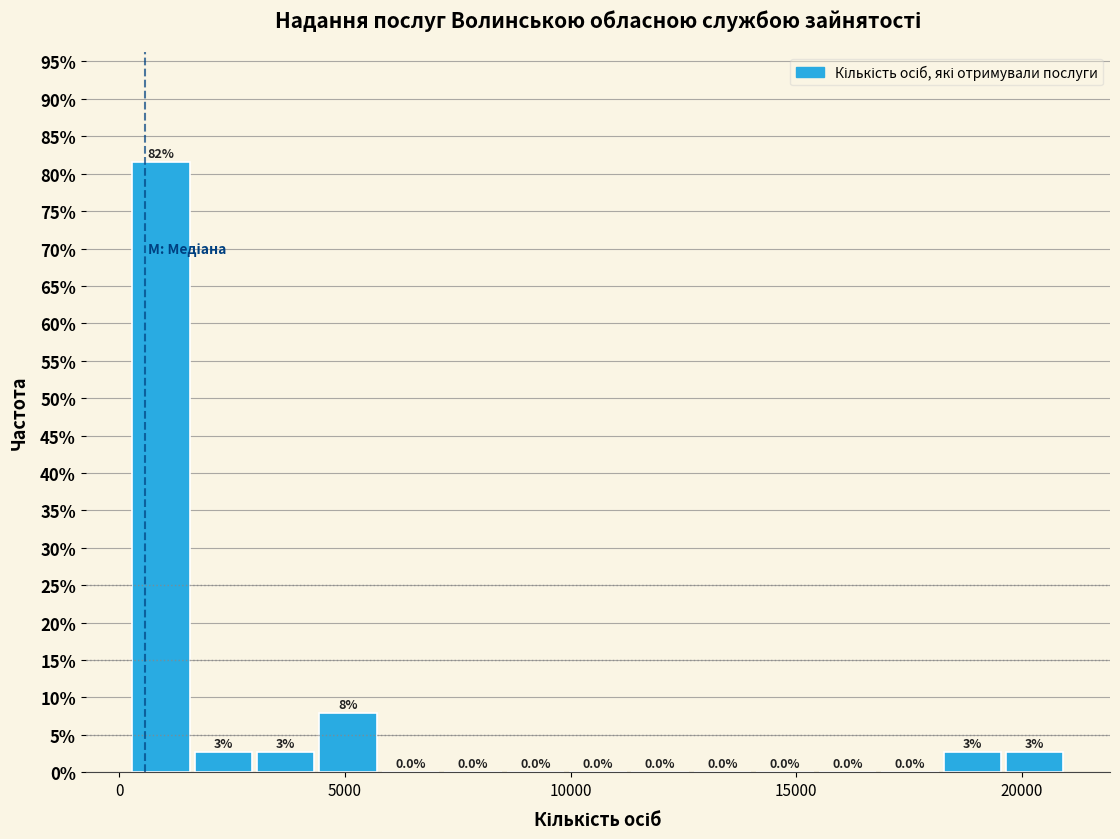

Read against the x-axis, roughly where is the centre of the tallest bar?

1000